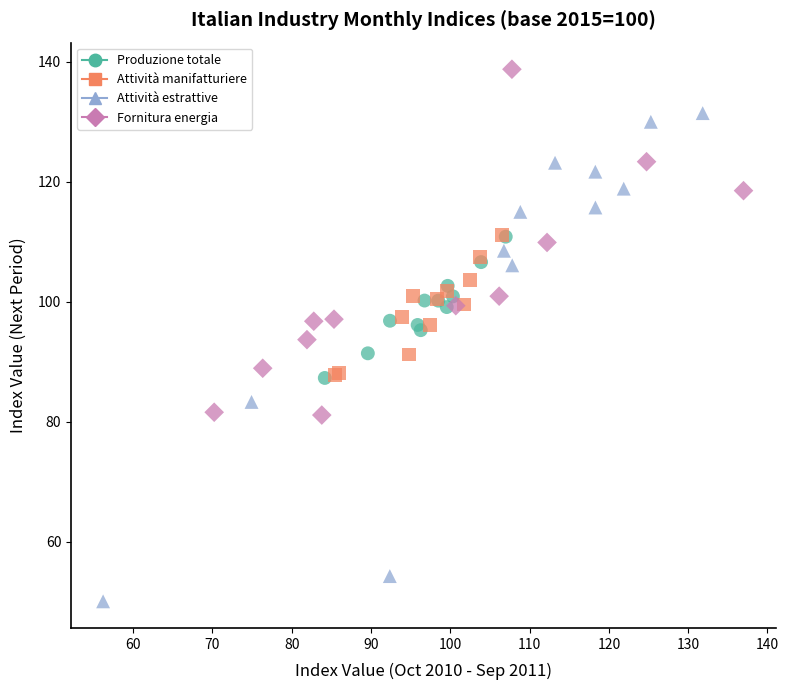

Which series reaches the maximum Y coordinate?

Fornitura energia